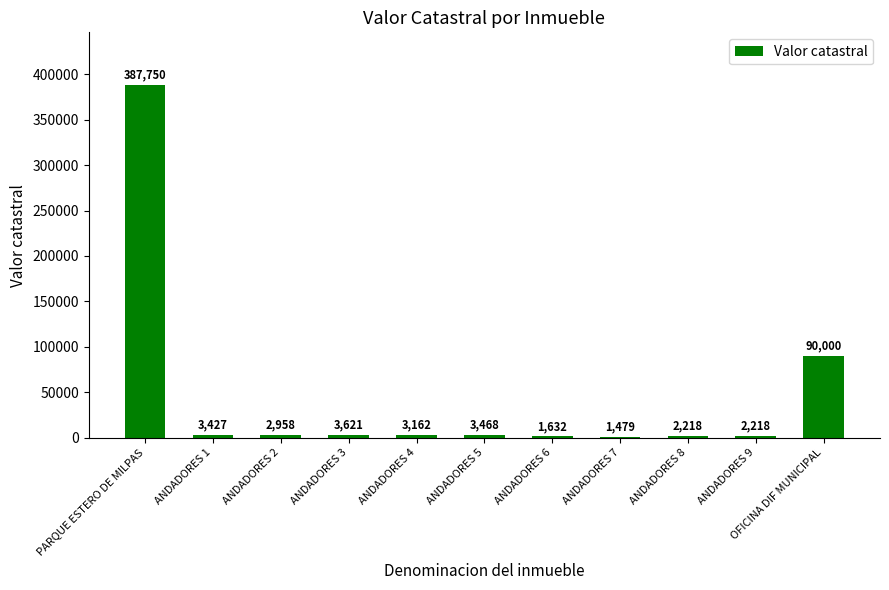

Where does the data first go above 3162?

PARQUE ESTERO DE MILPAS